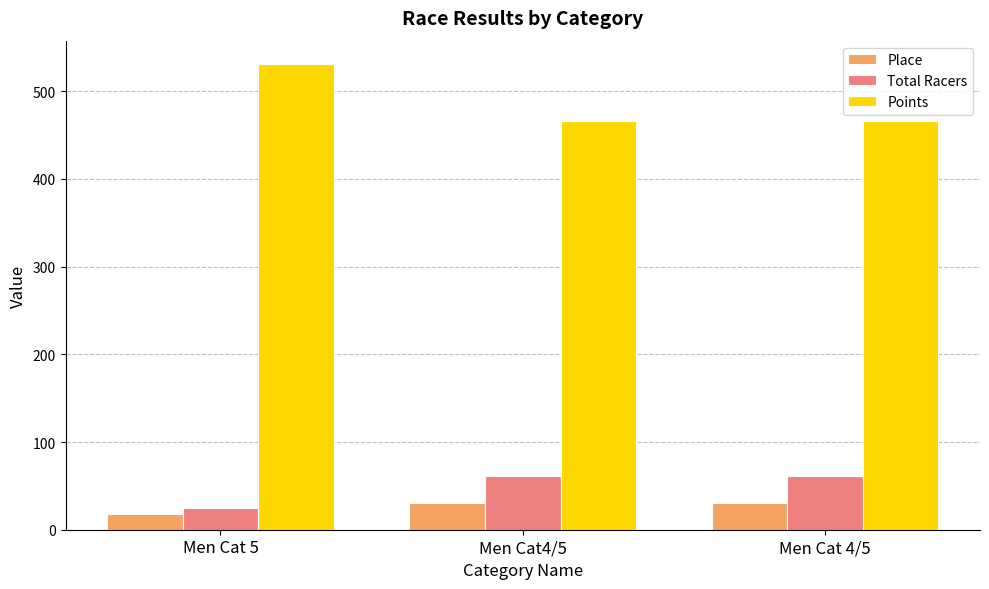

Which series has the widest spread of values?

Points